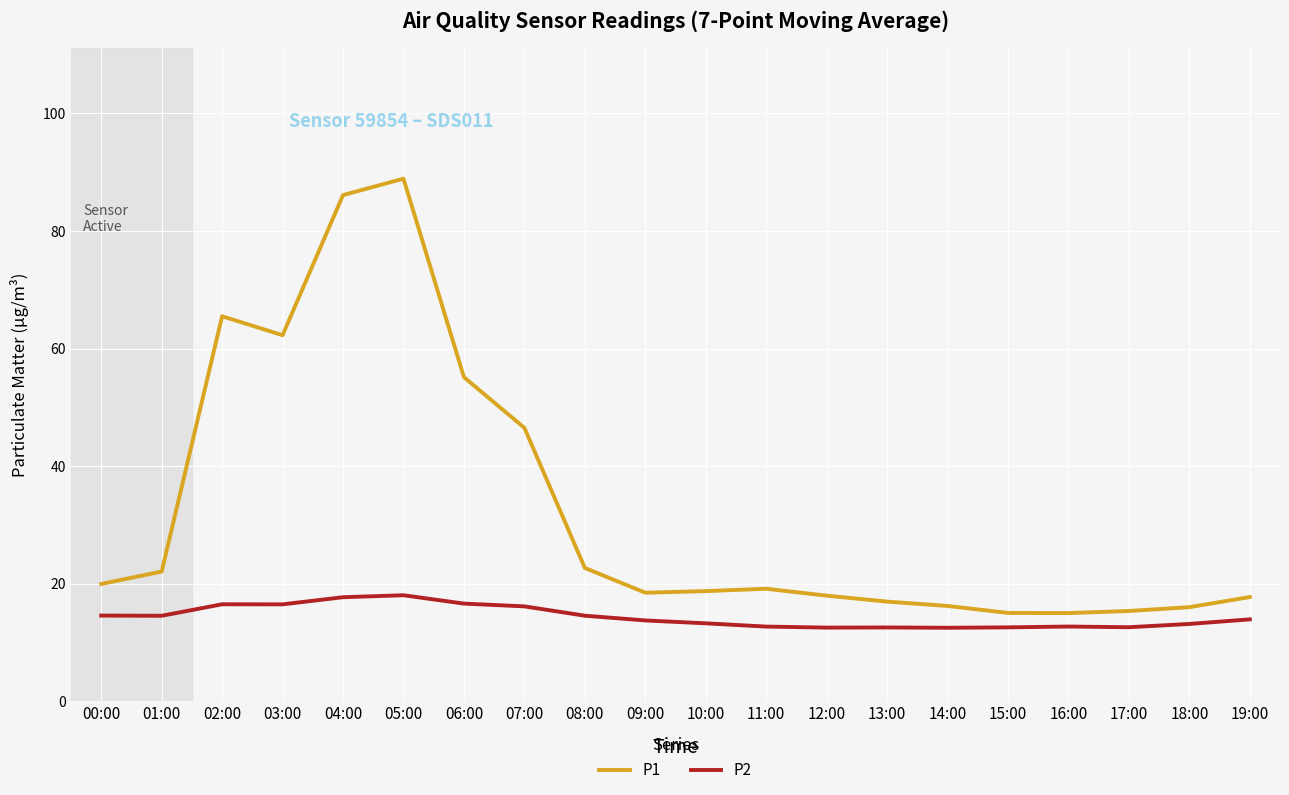

What is the difference between the P2 values at 14:00 and 02:00?

4.0